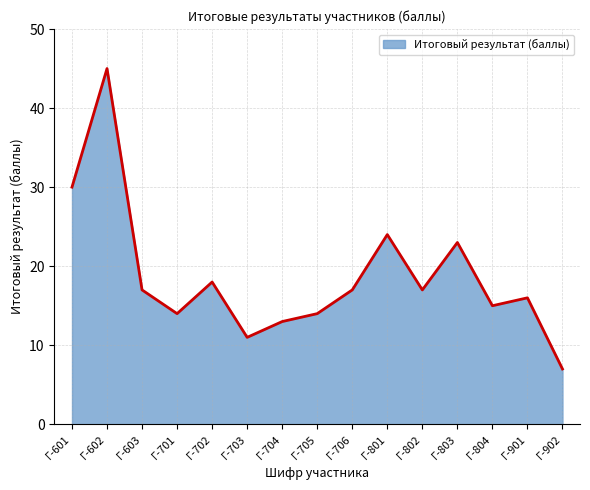

Is it true that the value at Г-801 is 24?

True